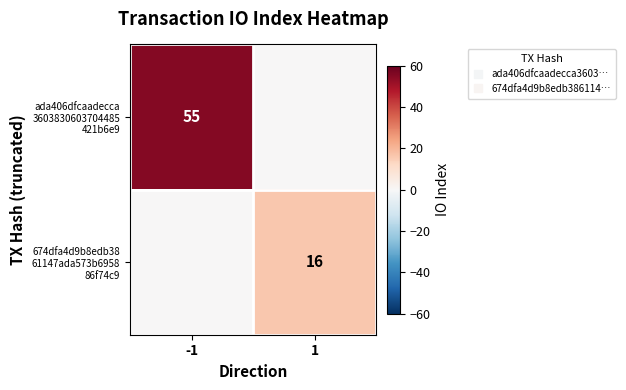

Is the value of ada406dfcaadecca 3603830603704485 421b6e9 at 1 greater than the value of 674dfa4d9b8edb38 61147ada573b6958 86f74c9 at -1?

No